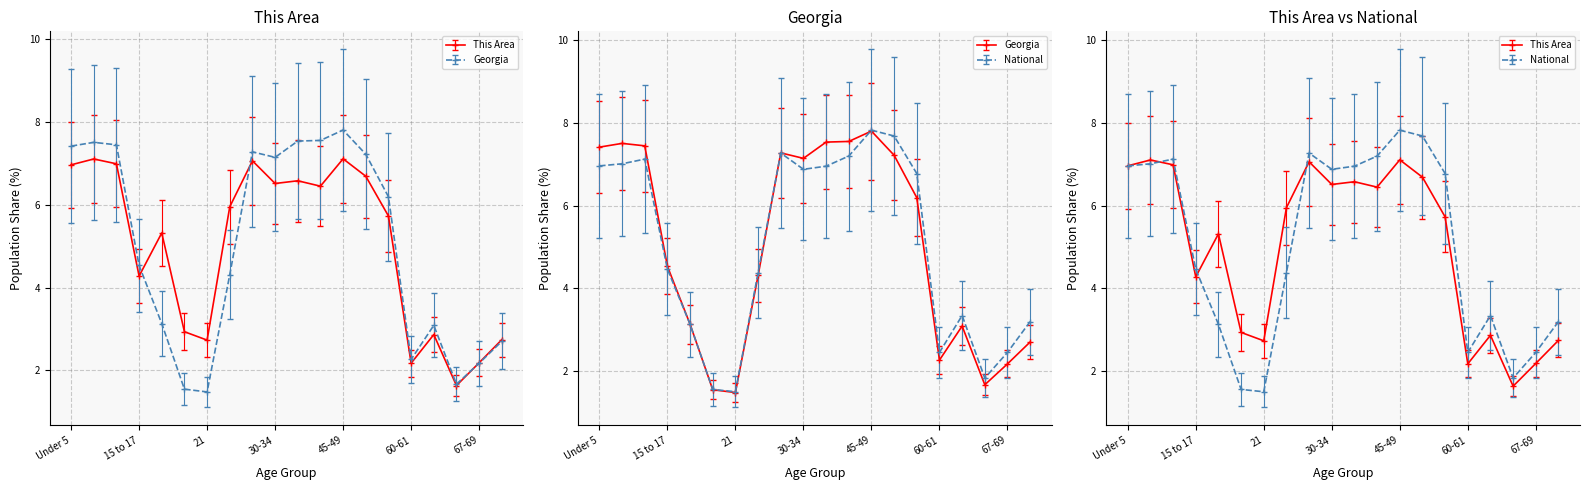

Where is the first local minimum for National?

21